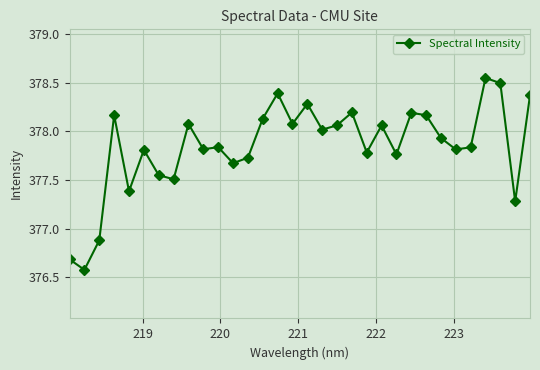

How many lines are shown in the chart?

1